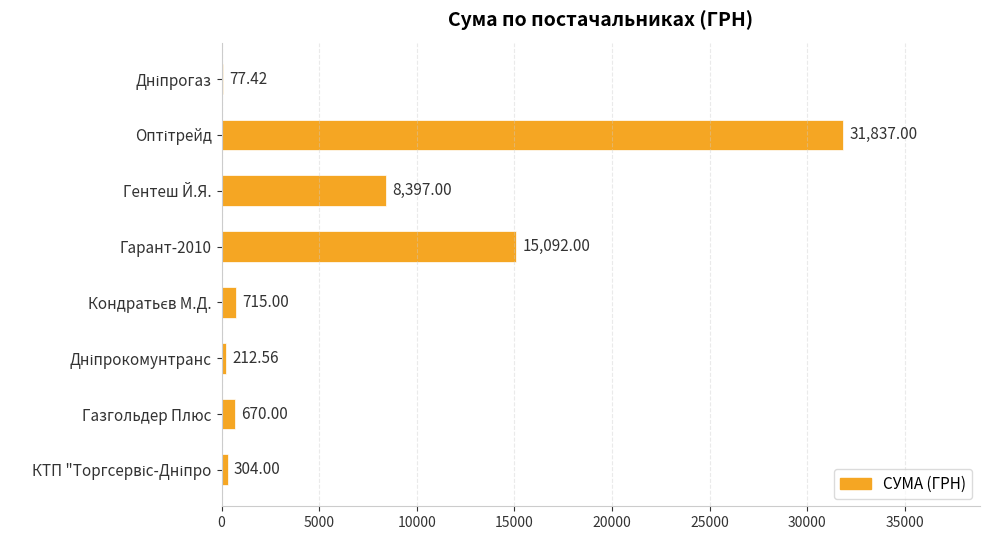

What is the sum of all values?

57305.0